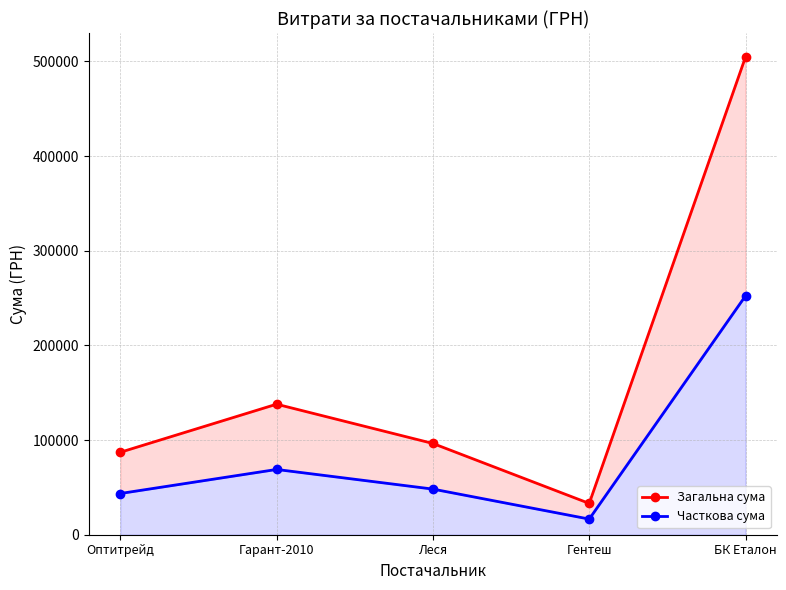

Is the value of Загальна сума at БК Еталон greater than the value of Часткова сума at Оптитрейд?

Yes